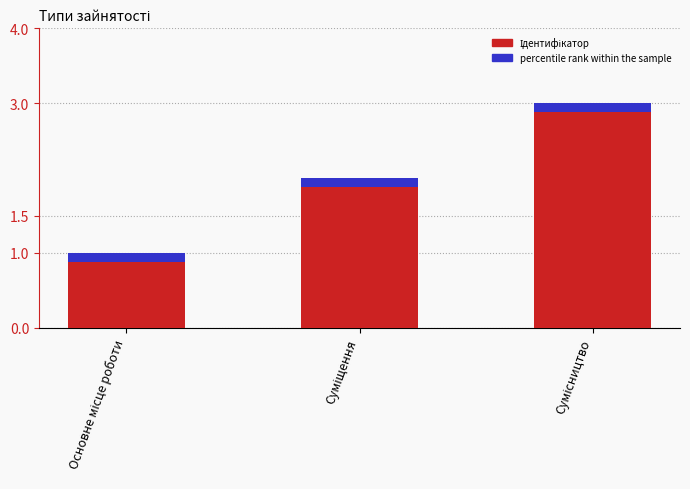

List the labels in order of value, largest first.

Сумісництво, Суміщення, Основне місце роботи